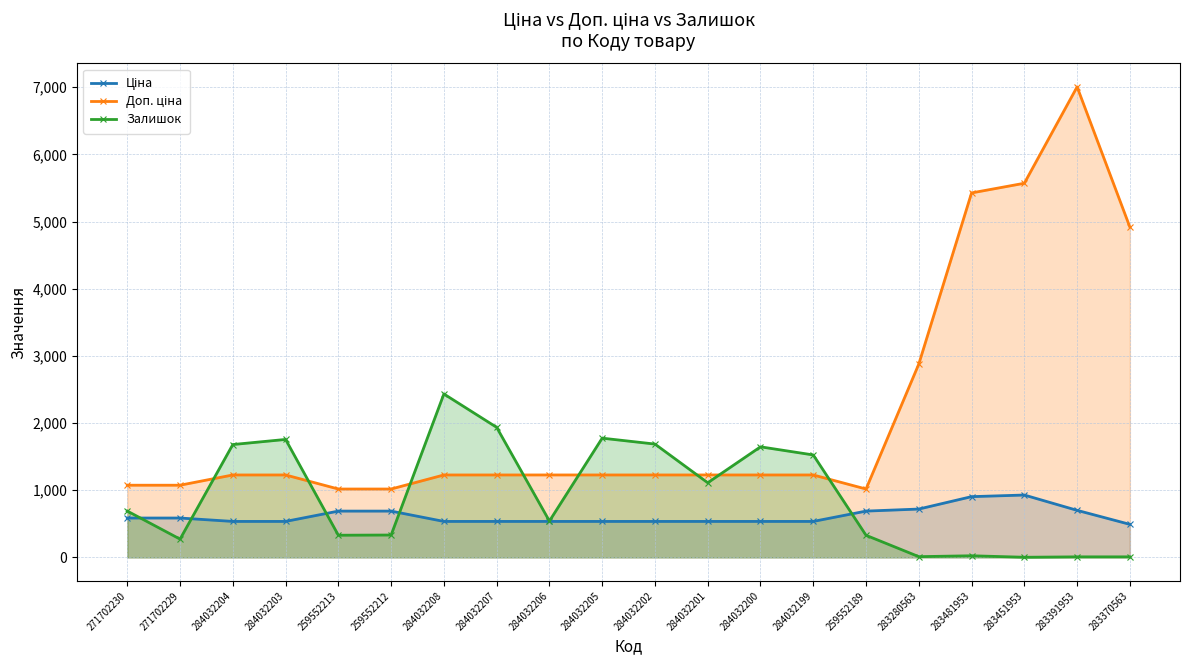

What is the difference between the maximum and second lowest values in the Залишок series?

2425.0